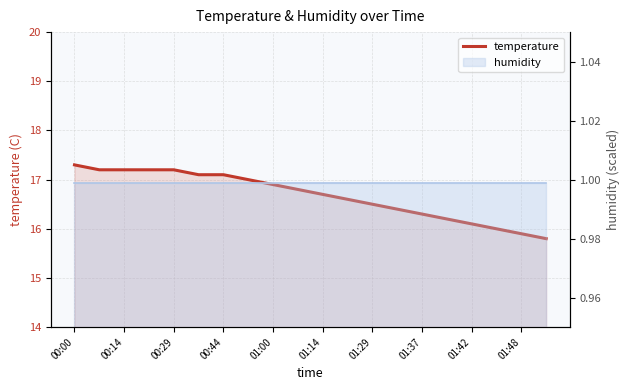

Read the value at 01:29.

16.5